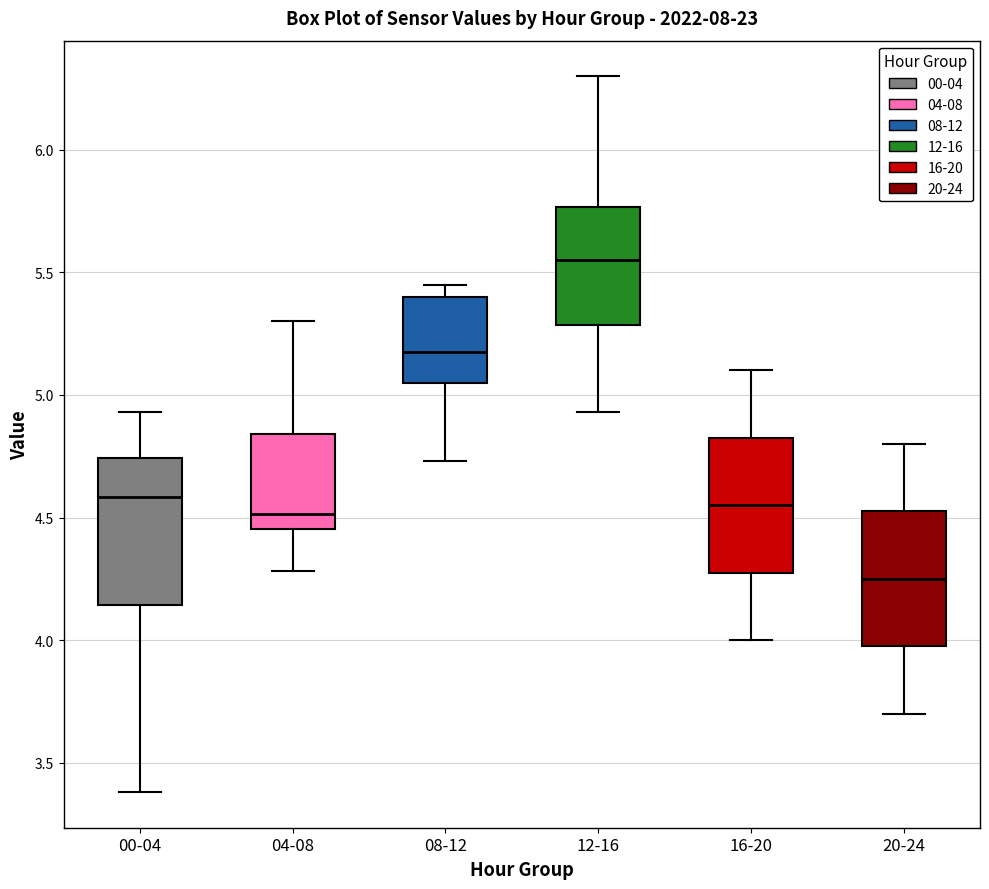

Reading left to right, read every box against the y-axis: the position of its median line, the range the box covers, and the ends of its whiskers. The values are not printed on the chart, so give them approximately, as read against the axis.

00-04: median 4.60, box 4.15 to 4.75, whiskers 3.40 to 4.95
04-08: median 4.50, box 4.45 to 4.85, whiskers 4.30 to 5.30
08-12: median 5.20, box 5.05 to 5.40, whiskers 4.75 to 5.45
12-16: median 5.55, box 5.30 to 5.75, whiskers 4.95 to 6.30
16-20: median 4.55, box 4.30 to 4.85, whiskers 4.00 to 5.10
20-24: median 4.25, box 4.00 to 4.55, whiskers 3.70 to 4.80